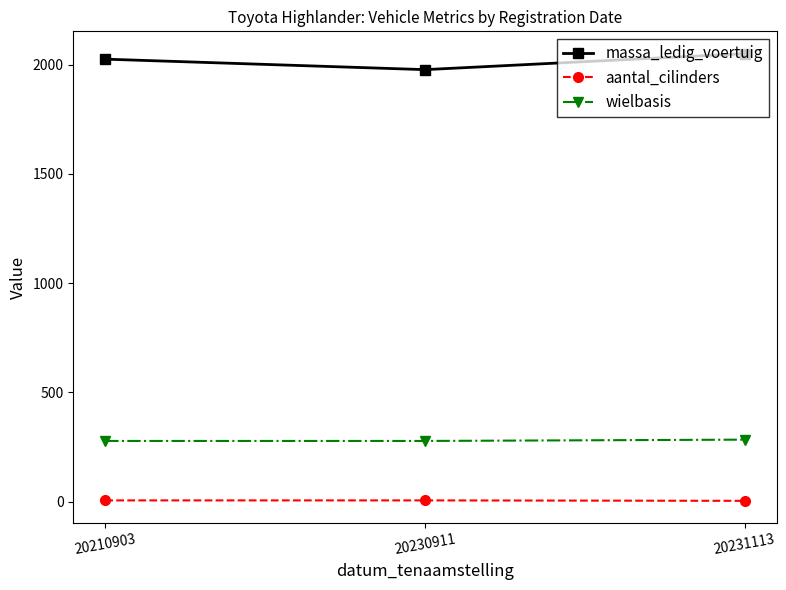

Is it true that wielbasis equals 140 at 20231113?

False